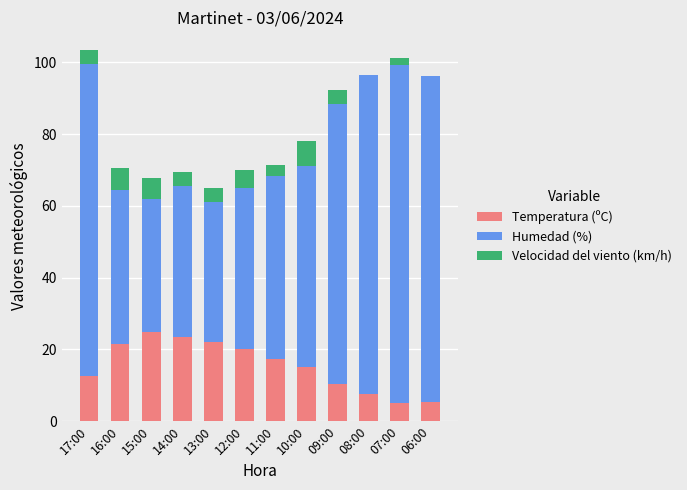

What is the total value across all series at 12:00?

70.0